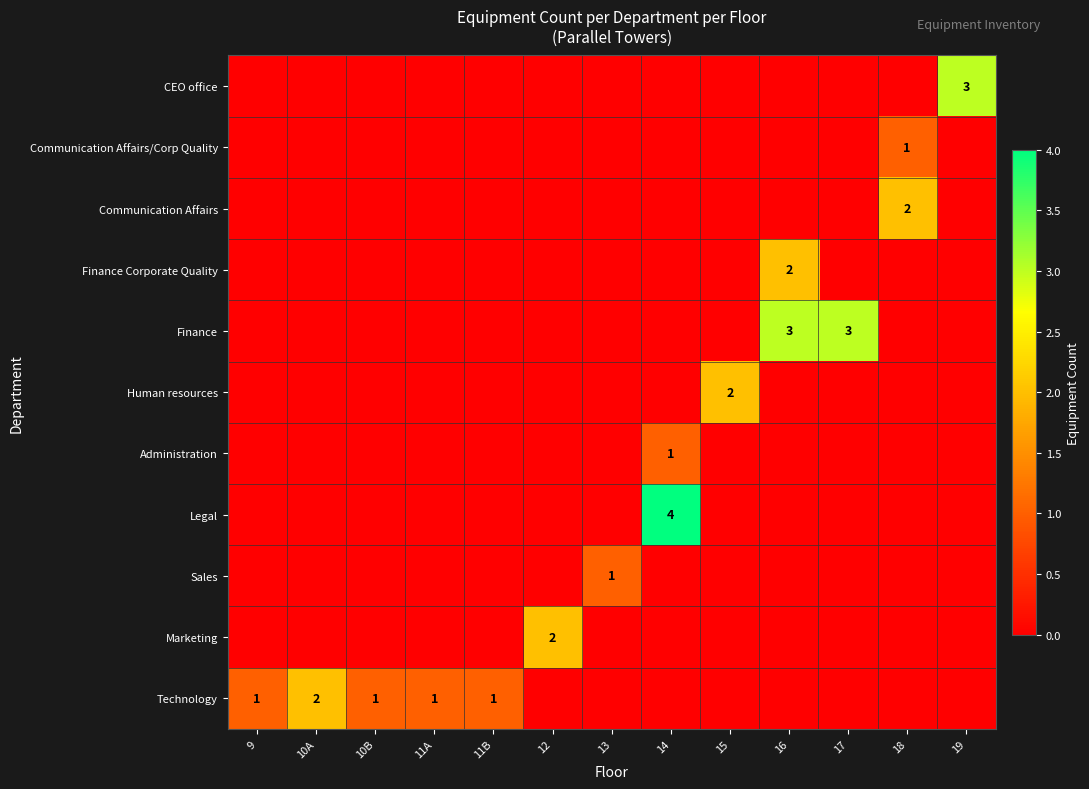

Is the value of Technology at 11B greater than the value of Finance at 16?

No